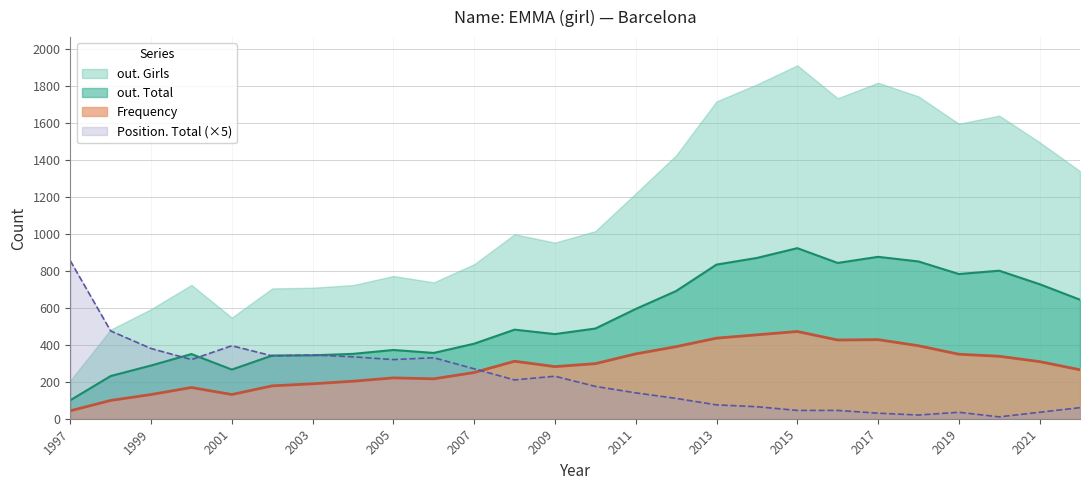

True or false: Position. Total and out. Total cross at least once.

True